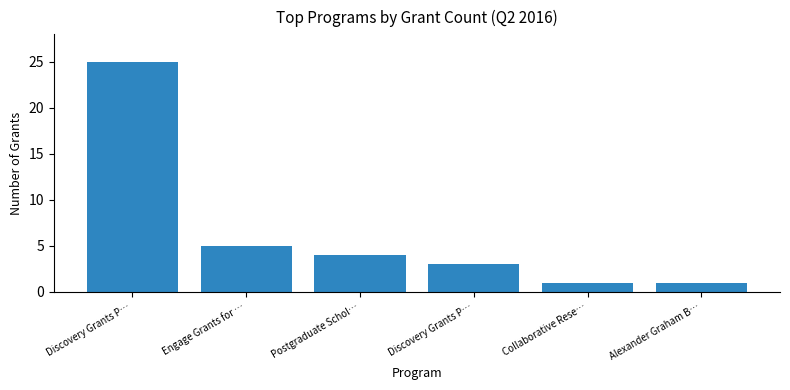

Which category has the lowest value across all series?

Collaborative Rese…